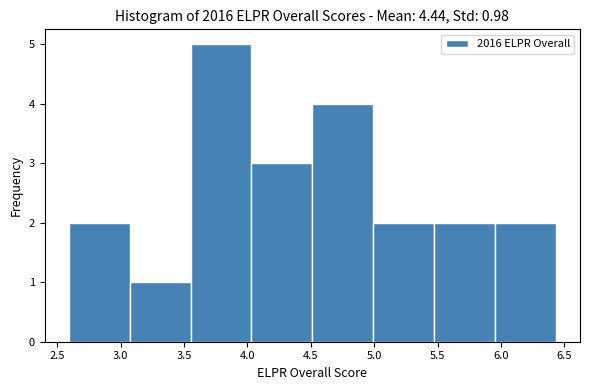

Over which range of the x-axis is the bar tallest?

3.55 to 4.05